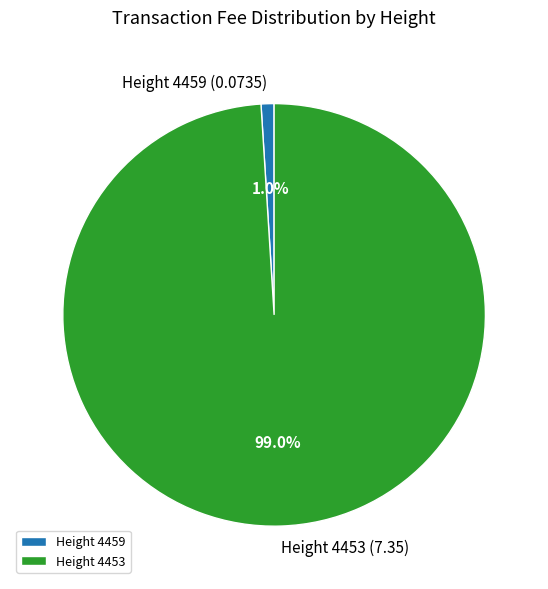

How much of the chart is everything except Height 4453?

1.0%